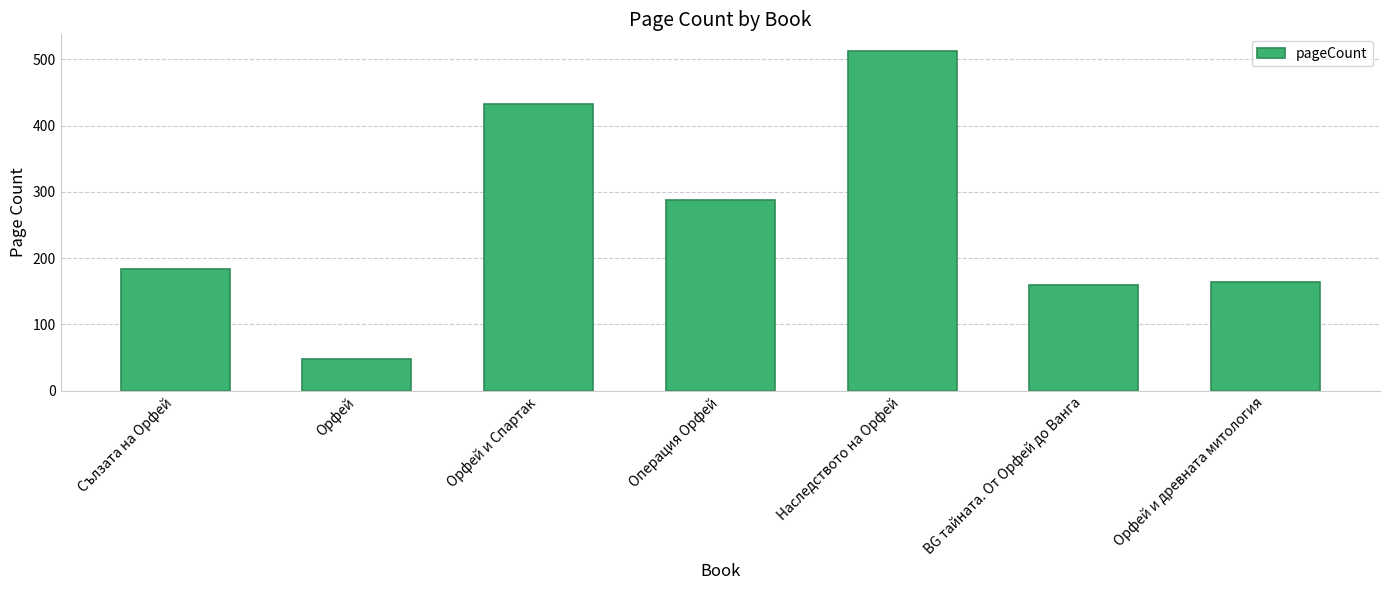

Reading right to left, extract all data points from this chart.

164	160	512	288	432	48	184